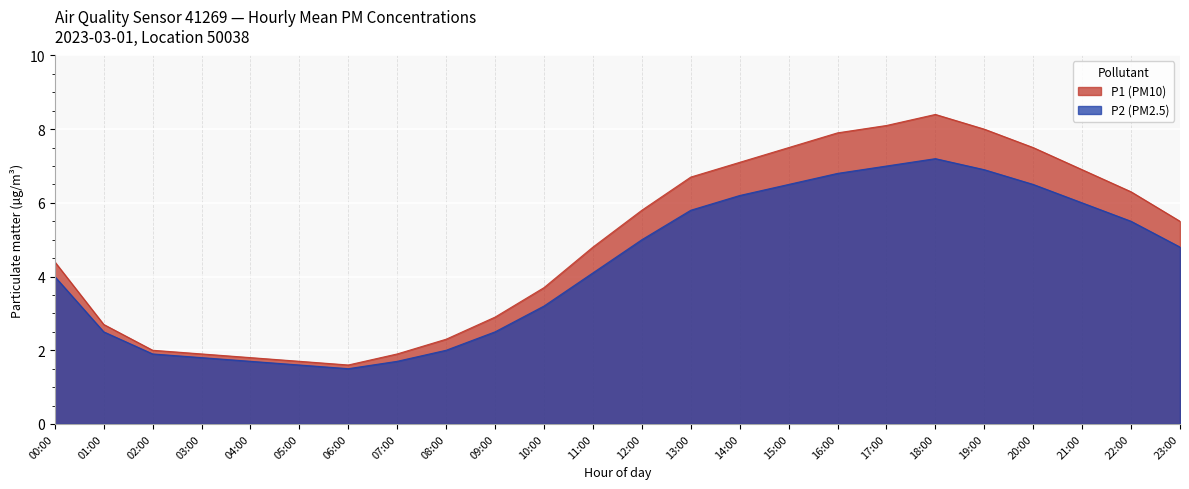

What is the average value of the P2 (PM2.5) series?

4.3